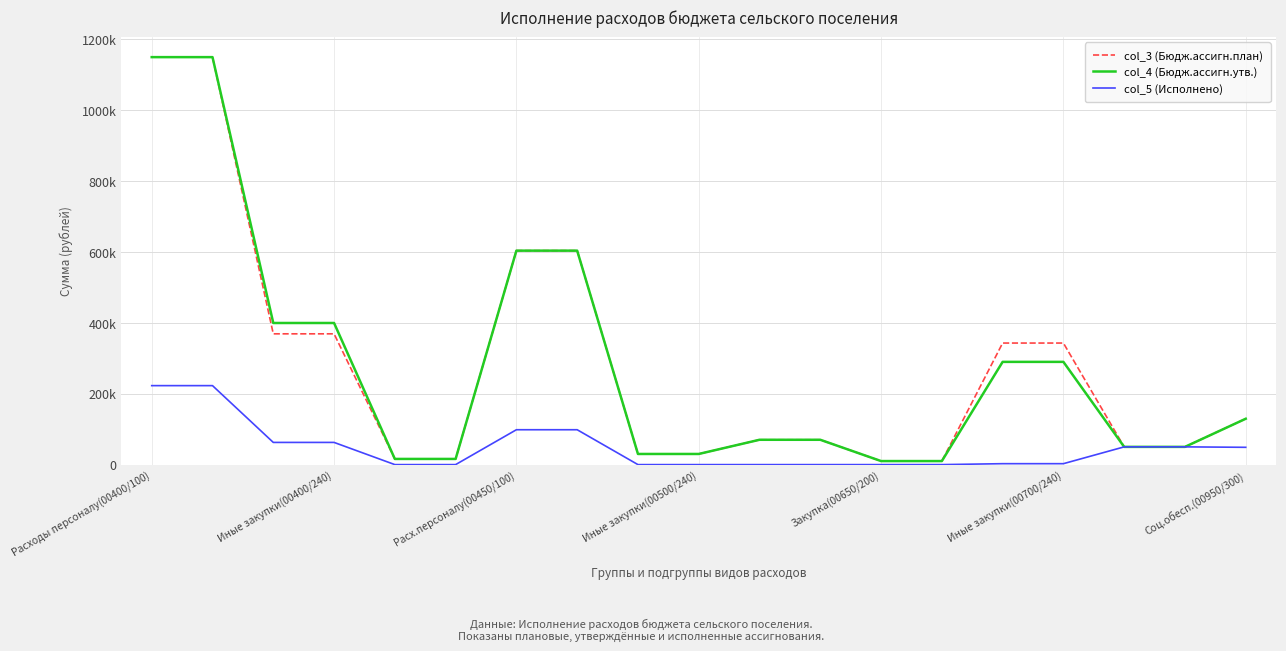

Reading left to right, list all the values displayed in this chart.

col_3 (Бюдж.ассигн.план): 1148445.0	1148445.0	368600.0	368600.0	16000.0	16000.0	603040.0	603040.0	30000.0	30000.0	70000.0	70000.0	10000.0	10000.0	342604.0	342604.0	50000.0	50000.0	129273.0
col_4 (Бюдж.ассигн.утв.): 1148445.0	1148445.0	399135.1	399135.1	16000.0	16000.0	603040.0	603040.0	30000.0	30000.0	70000.0	70000.0	10000.0	10000.0	289550.0	289550.0	50000.0	50000.0	129273.0
col_5 (Исполнено): 222591.4	222591.4	62555.8	62555.8	0.7	0.7	98299.9	98299.9	0.0	0.0	0.0	0.0	0.0	0.0	2633.0	2633.0	50000.0	50000.0	48750.8